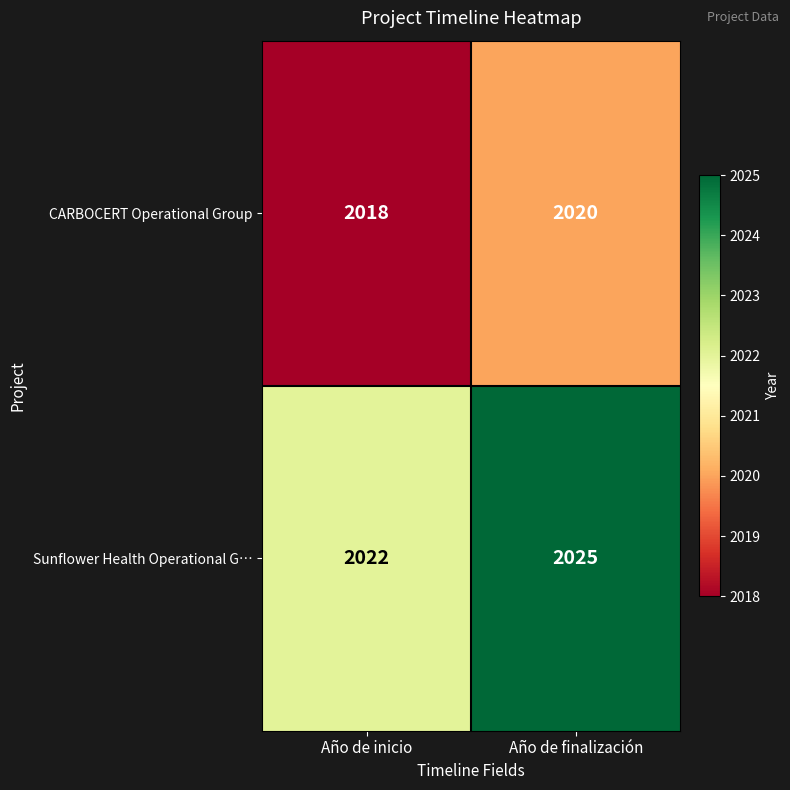

Reading left to right, extract all data points from this chart.

CARBOCERT Operational Group: 2018	2020
Sunflower Health Operational G…: 2022	2025